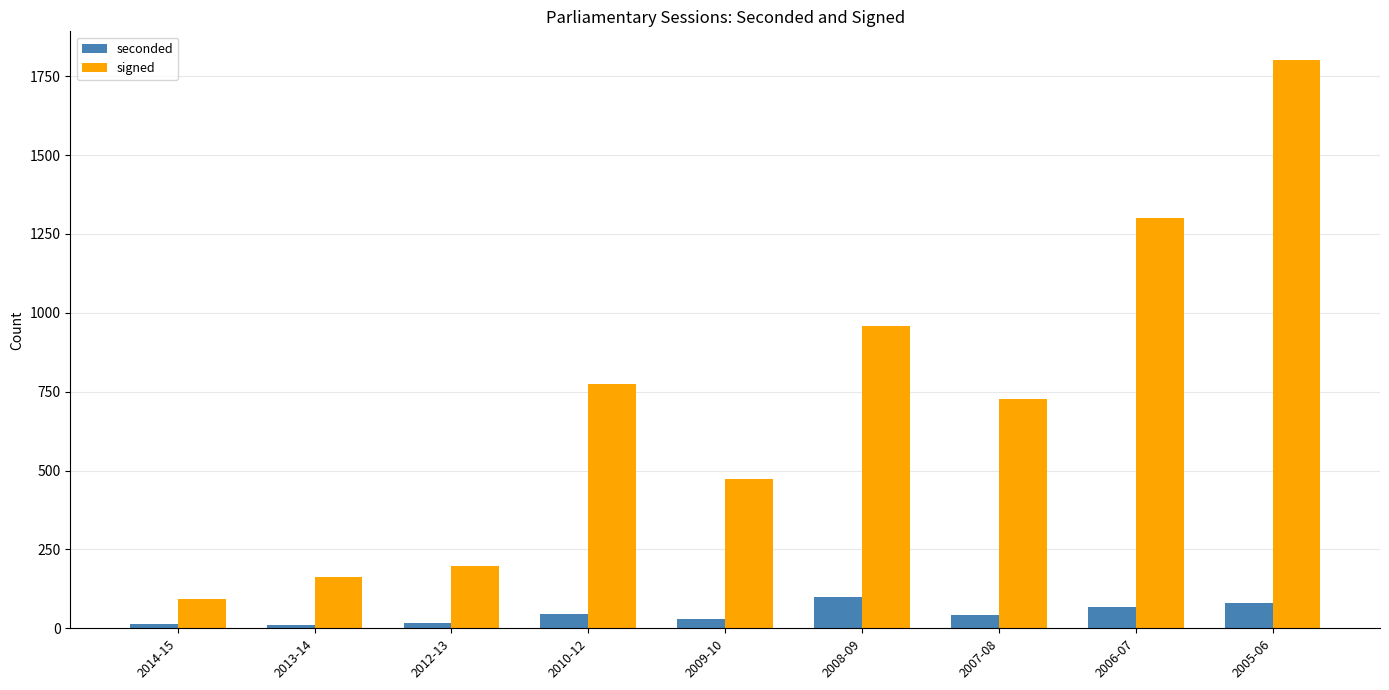

How many series are shown in this chart?

2